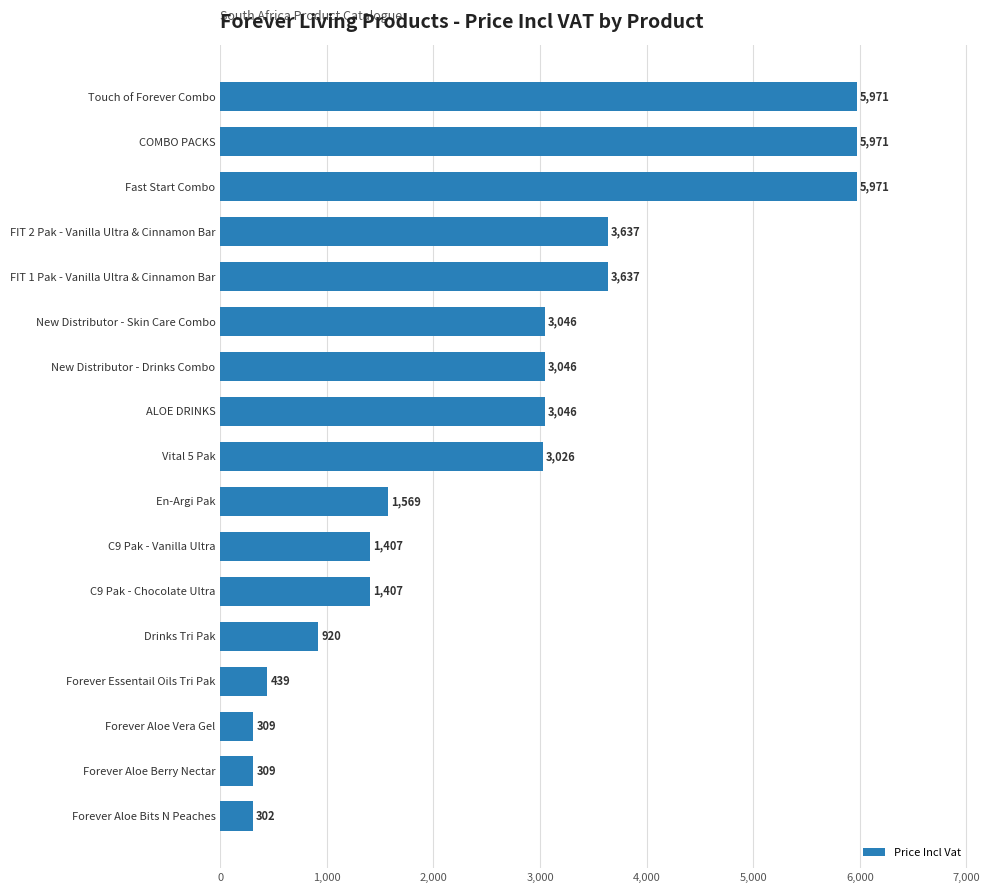

Which has a higher value, Forever Aloe Vera Gel or Forever Essentail Oils Tri Pak?

Forever Essentail Oils Tri Pak